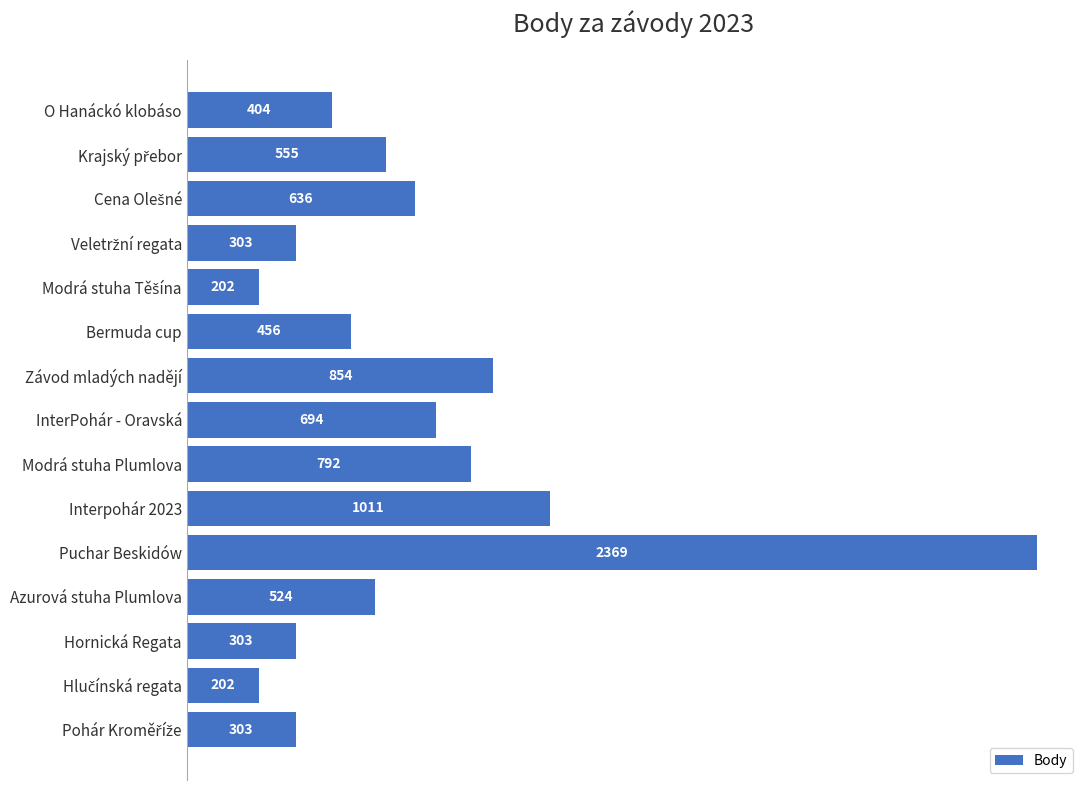

What is the change in value from Puchar Beskidów to Interpohár 2023?

-1358